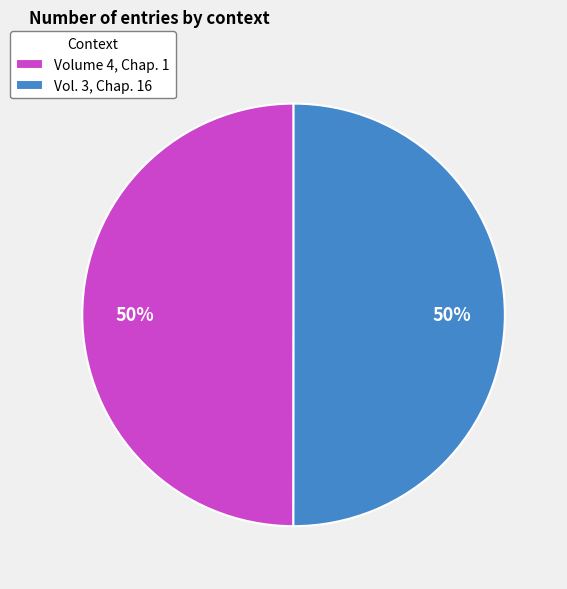

To the nearest percent, what is the combined percentage of Volume 4, Chap. 1 and Vol. 3, Chap. 16?

100%